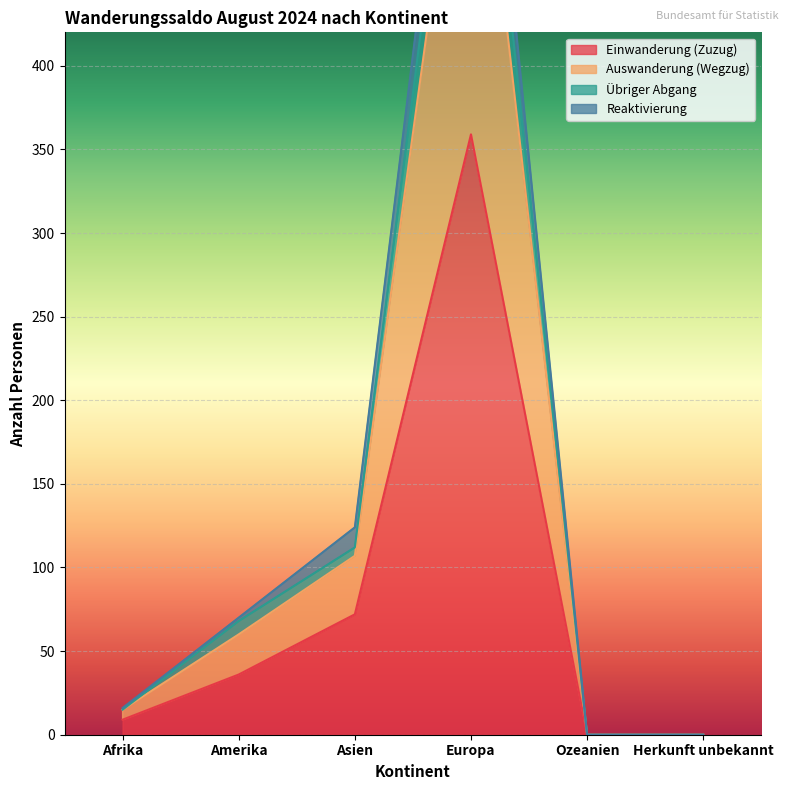

What is the label of the 1st point from the left?

Afrika